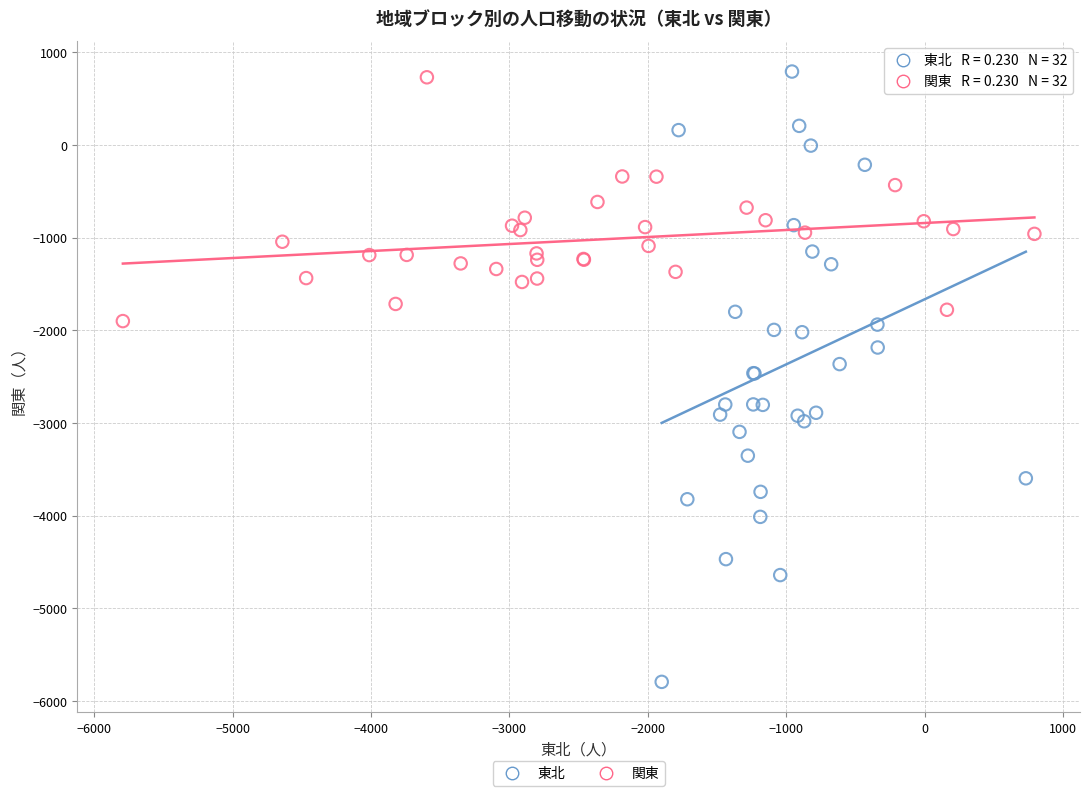

Which series has the widest spread of Y values?

東北